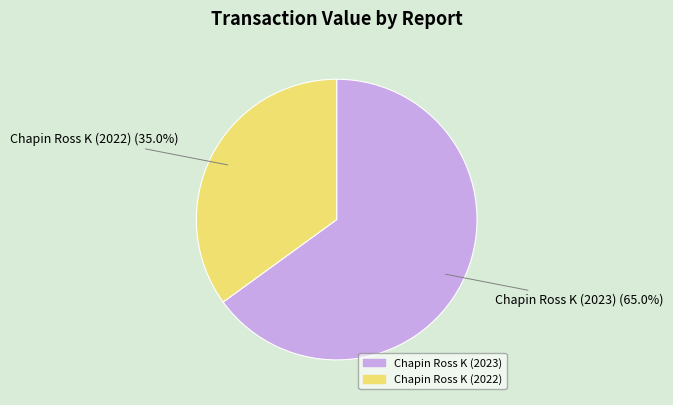

To the nearest percent, what portion does Chapin Ross K (2023) represent?

65%